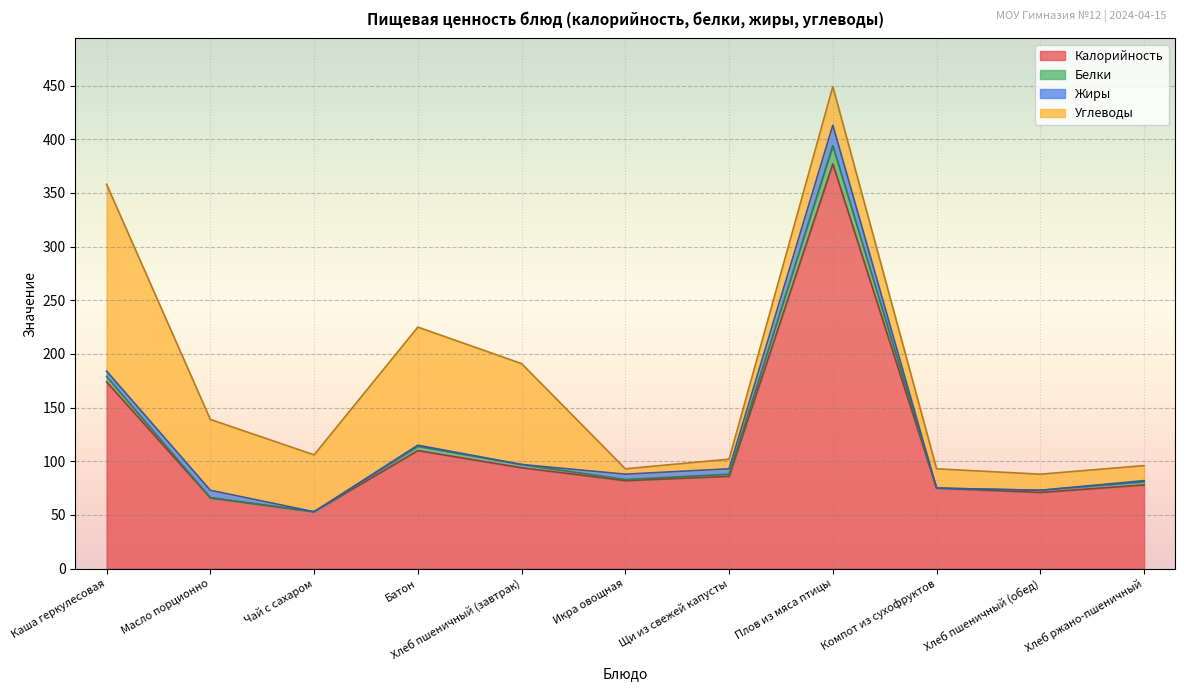

At which category does Белки reach its first local valley?

Чай с сахаром